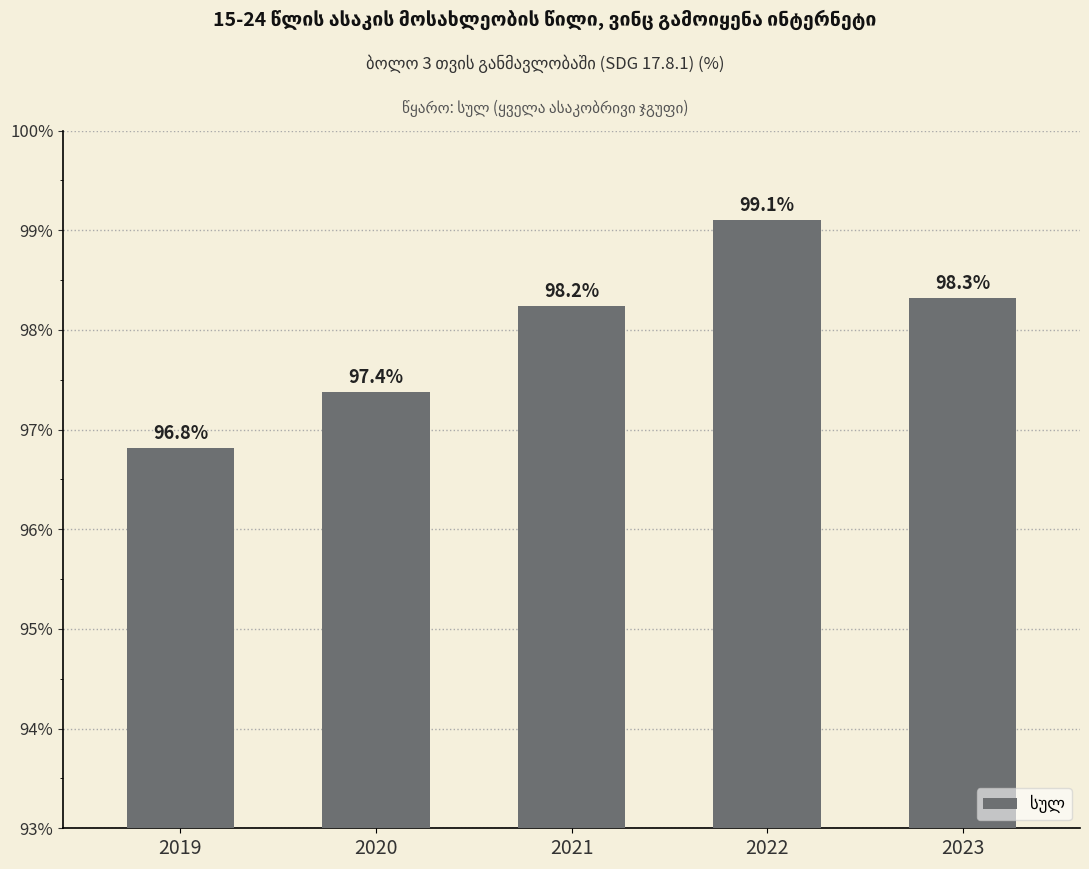

What is the smallest value displayed?

96.8